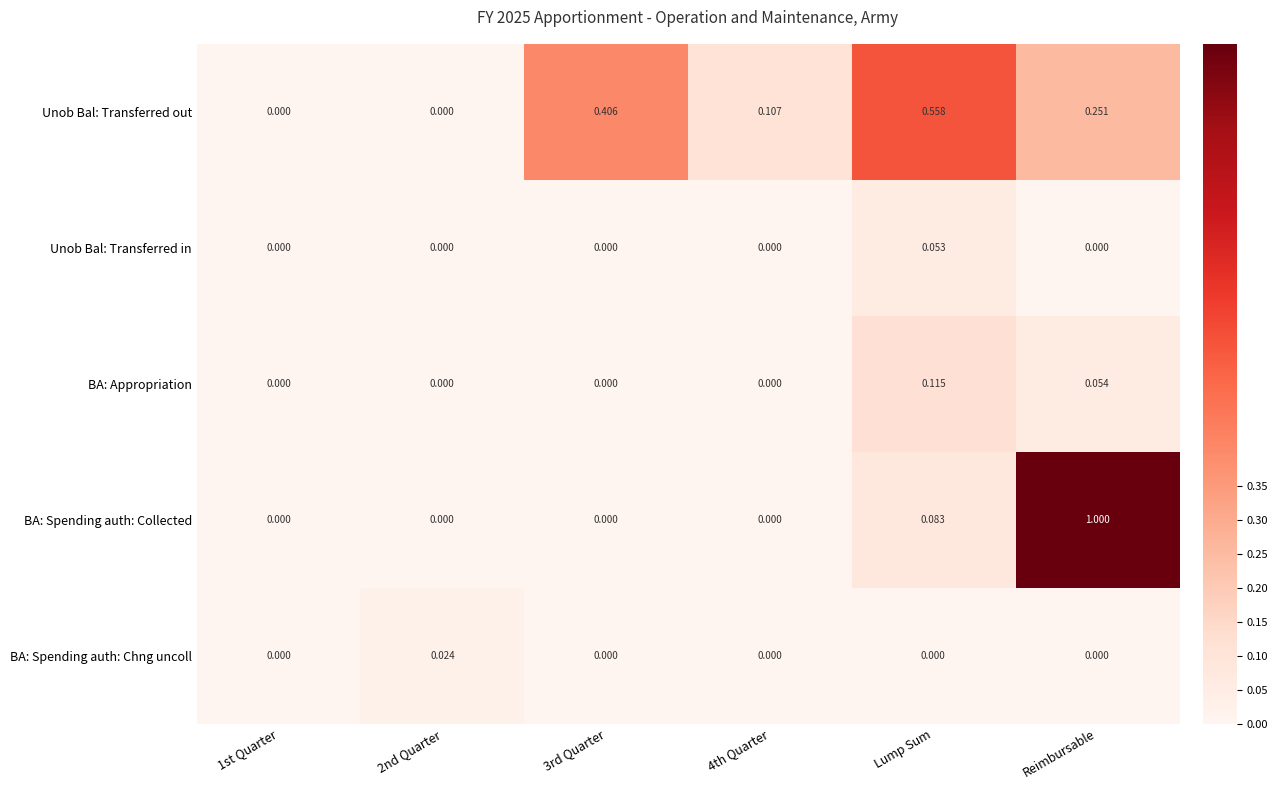

At which label does BA: Spending auth: Collected reach its peak?

Reimbursable